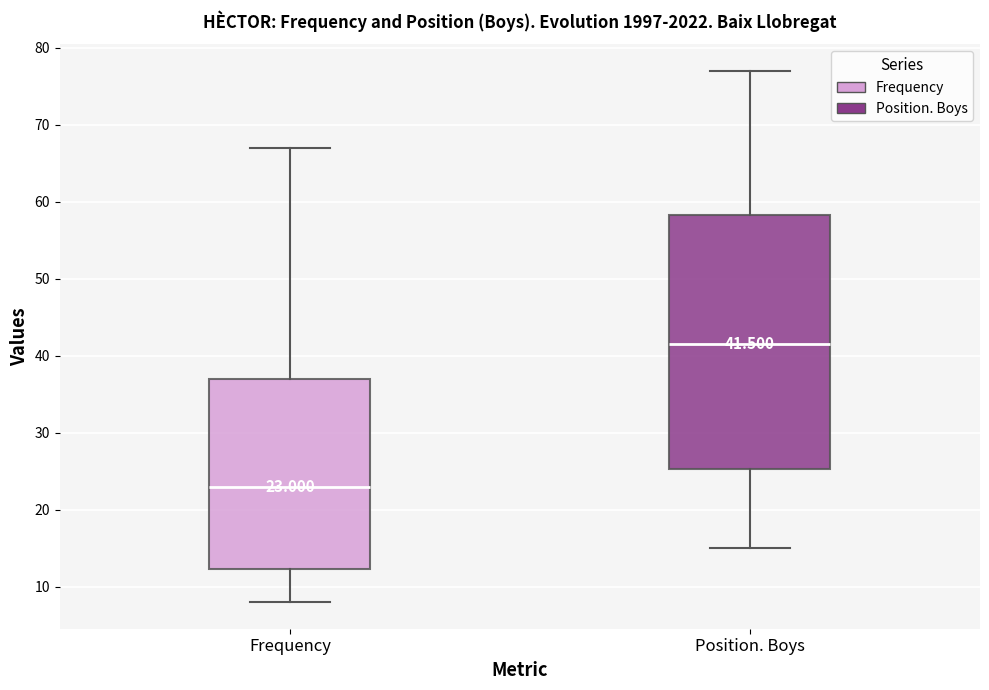

Which box is the tallest, from its lower edge to its upper edge?

Position. Boys